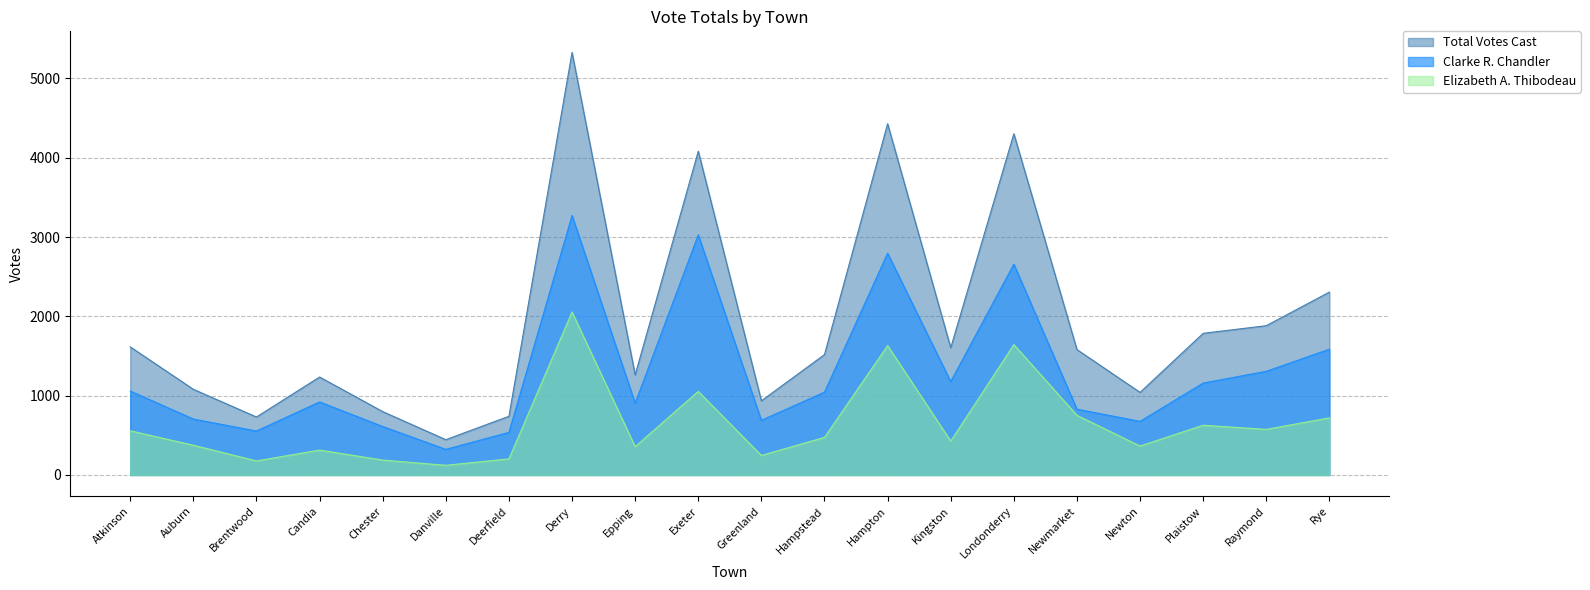

How many lines are shown in the chart?

3